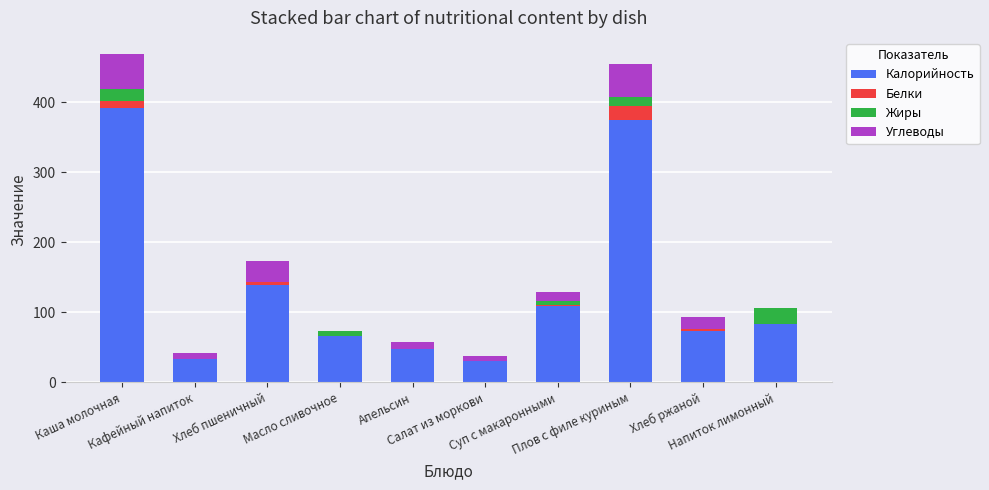

What is the highest value of the Калорийность series?

392.2